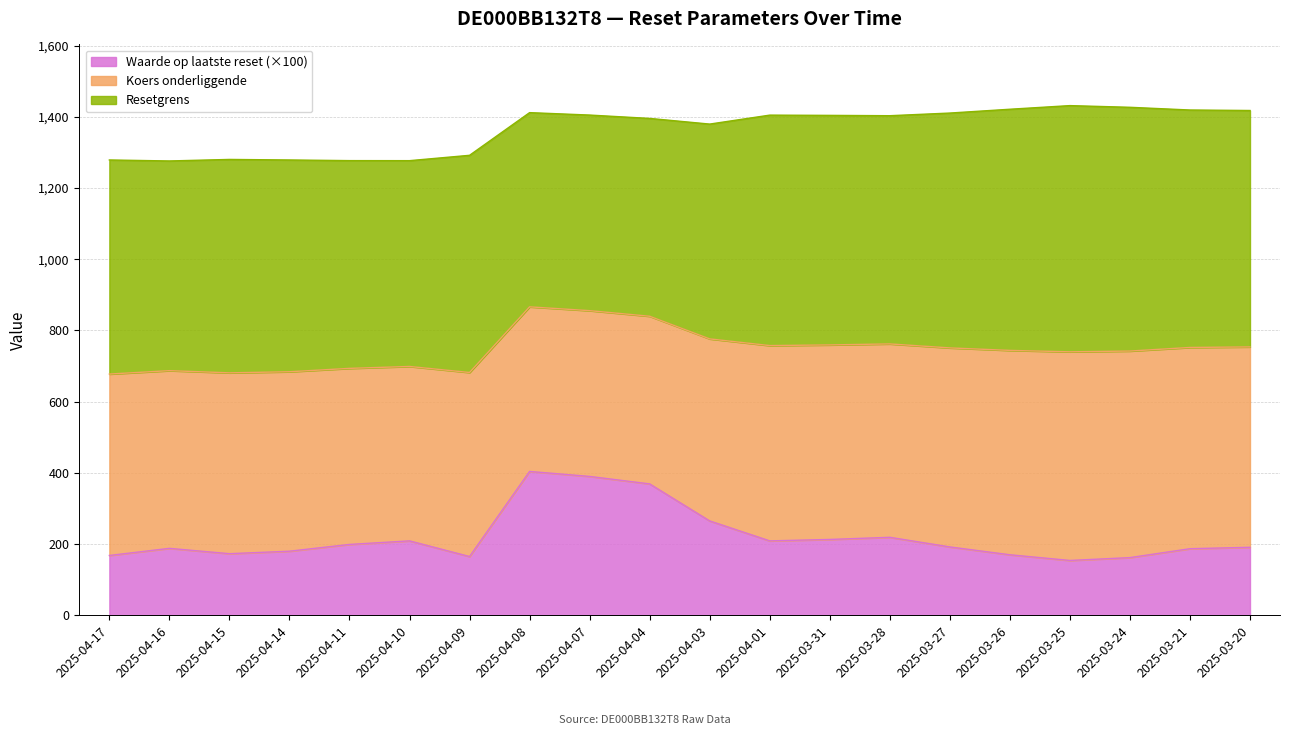

What is the difference between the Koers onderliggende values at 2025-03-28 and 2025-04-09?

26.2